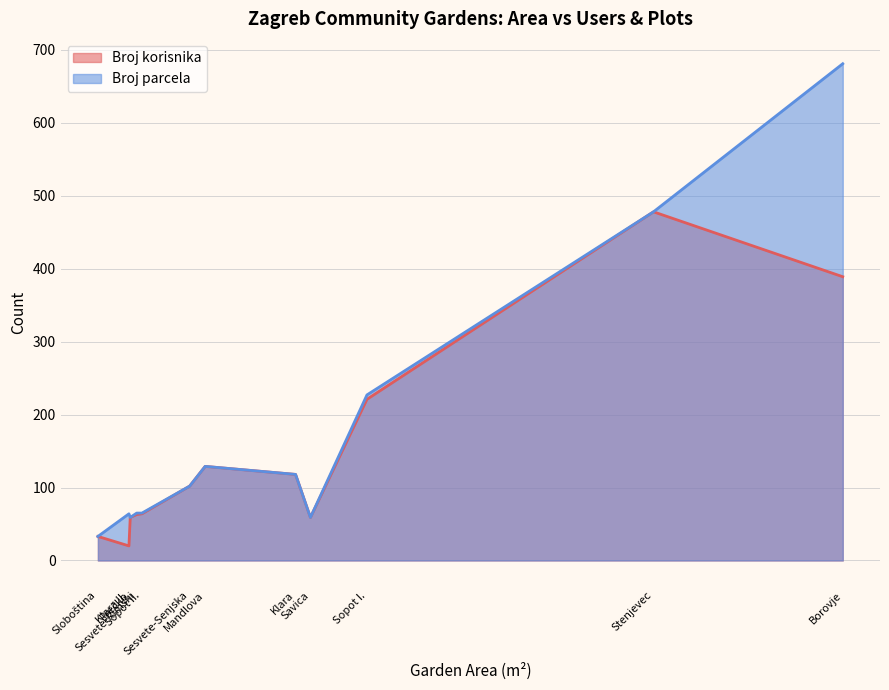

In Broj korisnika, how many points are lower than both neighbors (excluding endpoints)?

2